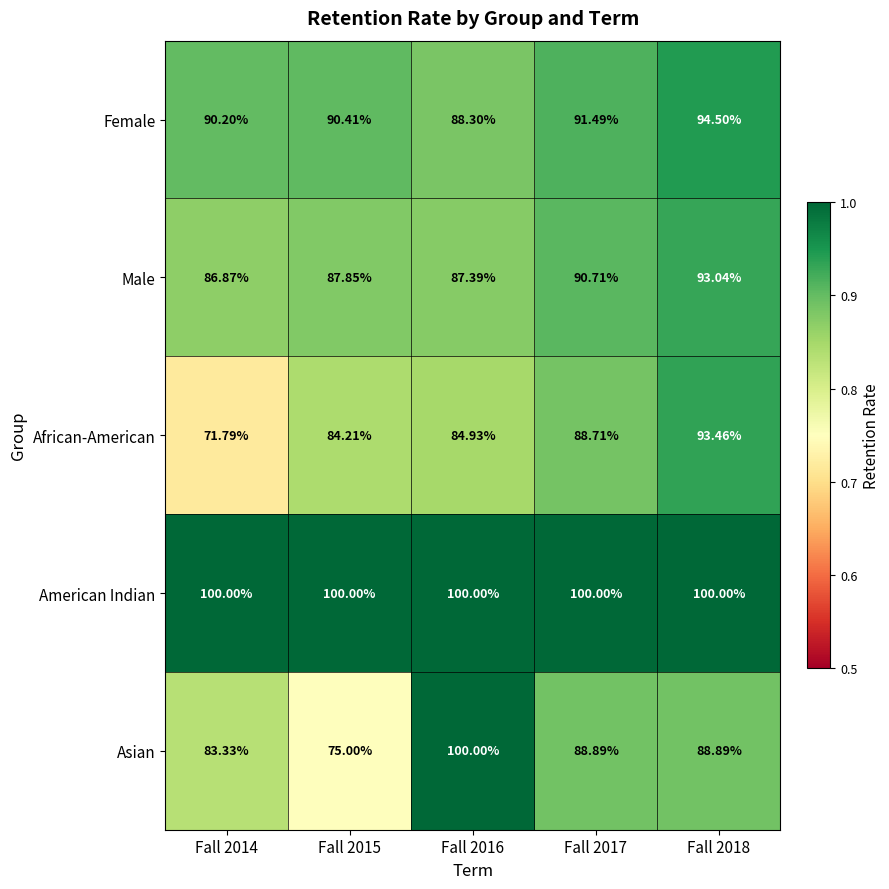

Rank the series at Fall 2017 from lowest to highest value.

African-American, Asian, Male, Female, American Indian